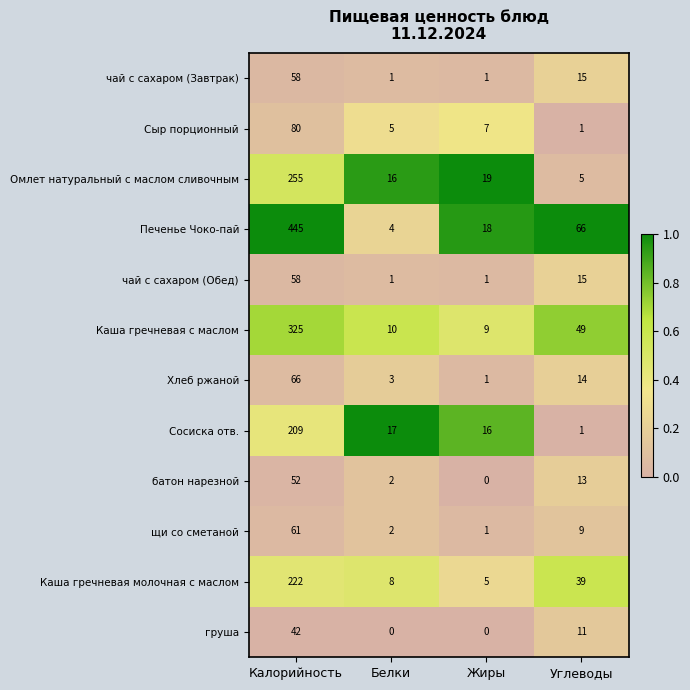

At which label does Каша гречневая с маслом reach its peak?

Калорийность